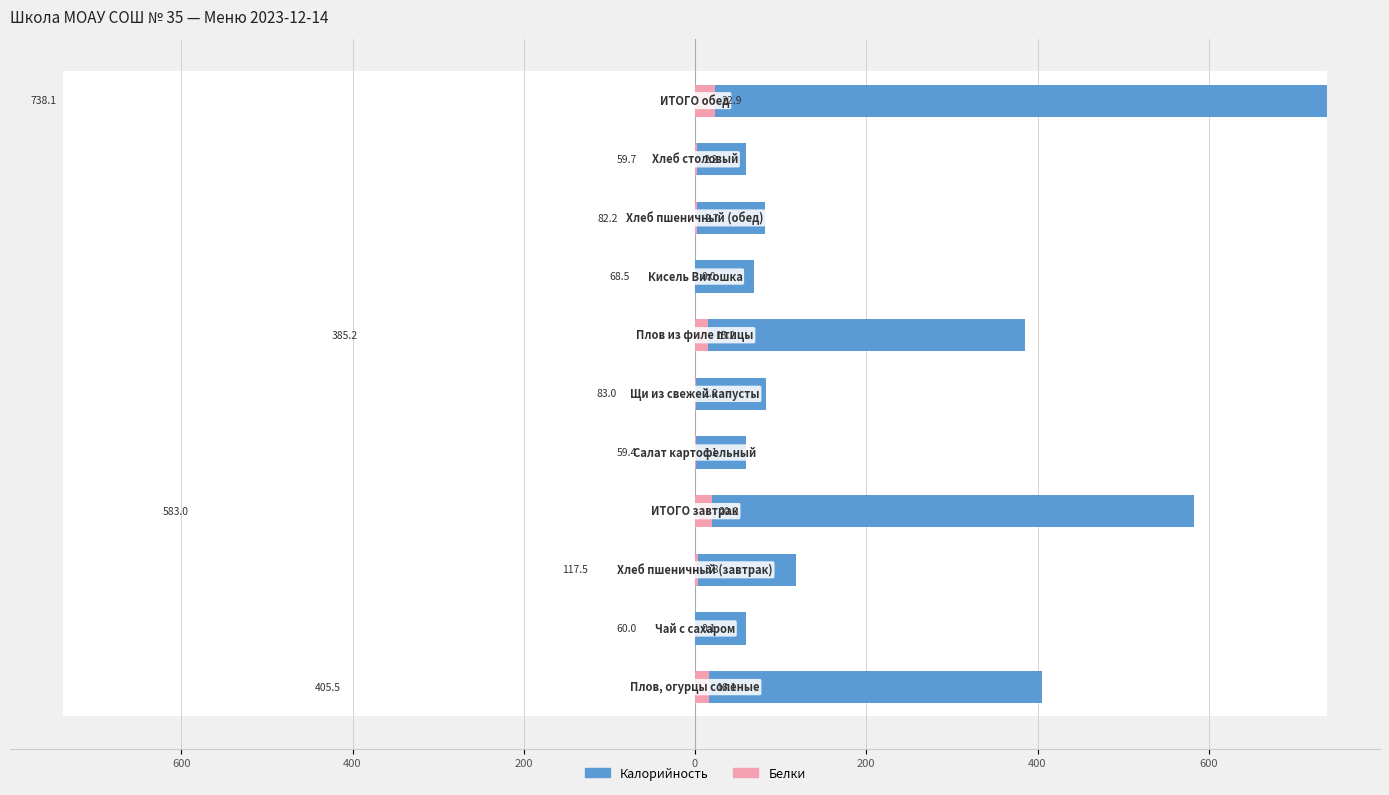

List the series in order of their peak value, lowest first.

Белки, Калорийность